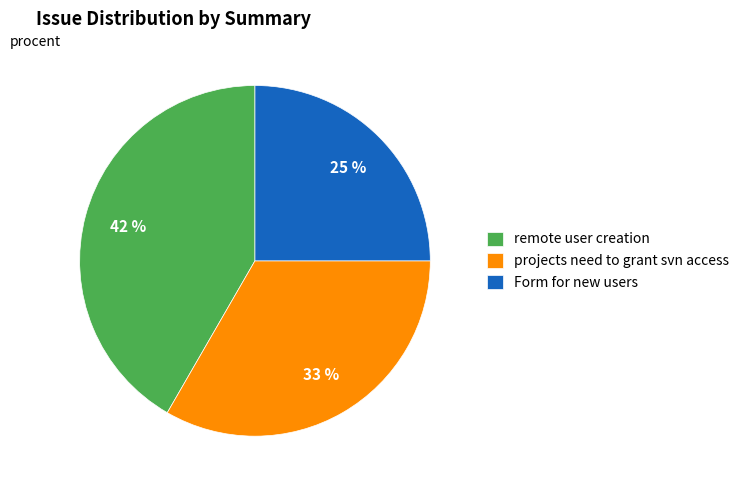

Is there a majority slice in this chart?

No